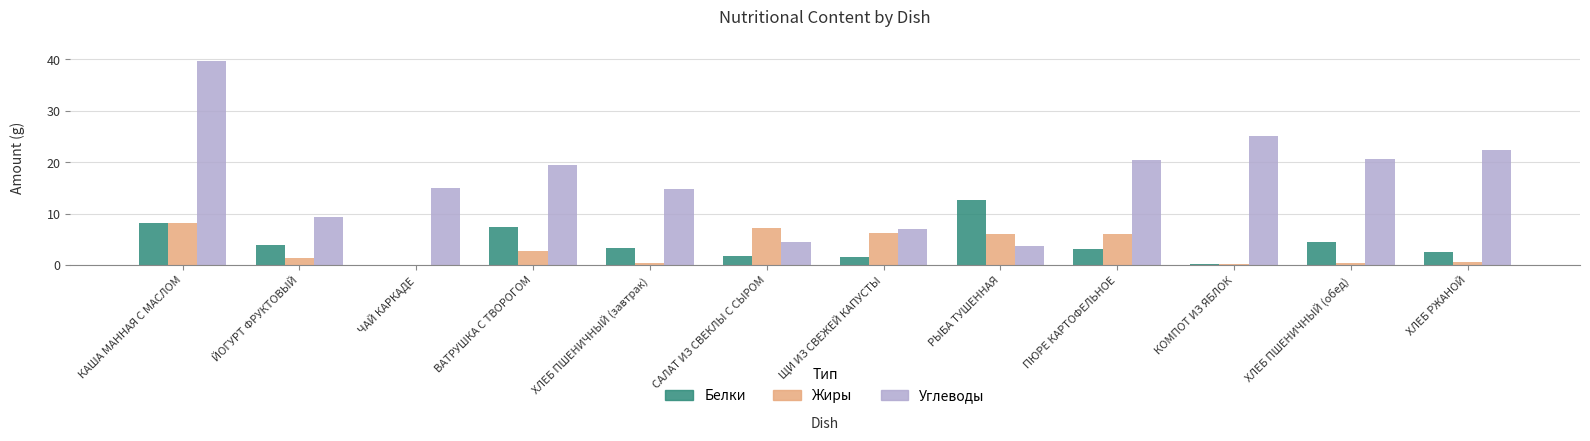

At which category is the sum across all series the highest?

КАША МАННАЯ С МАСЛОМ